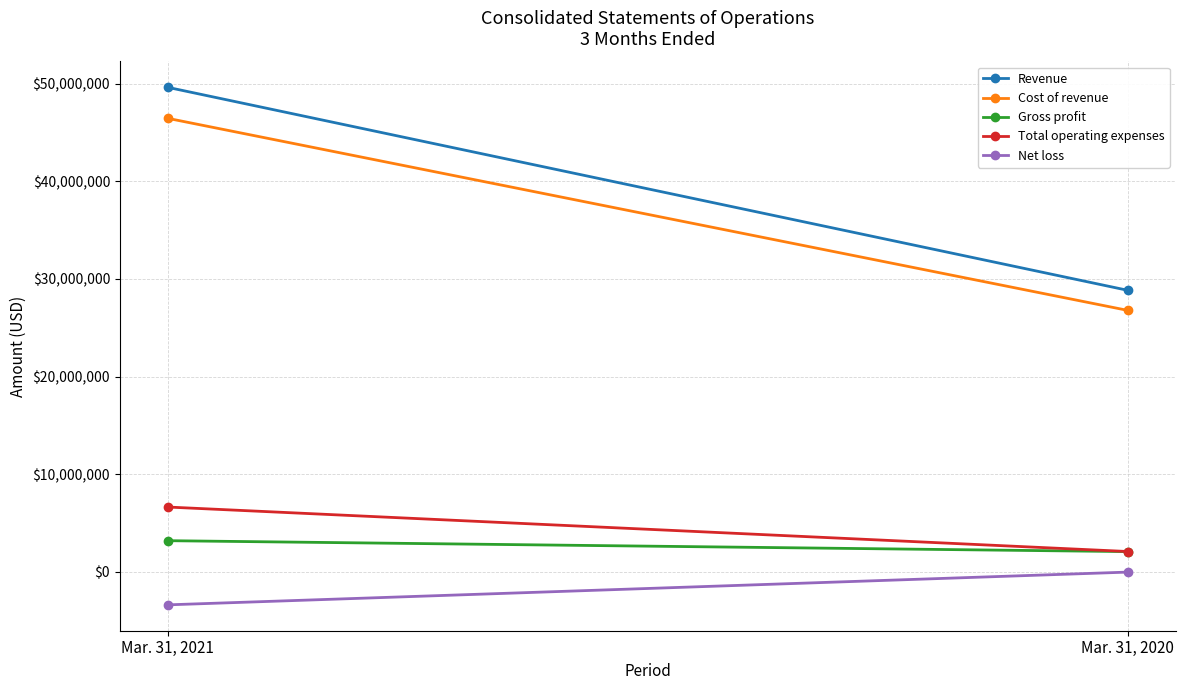

What value does the Gross profit series have at Mar. 31, 2021?

3176872